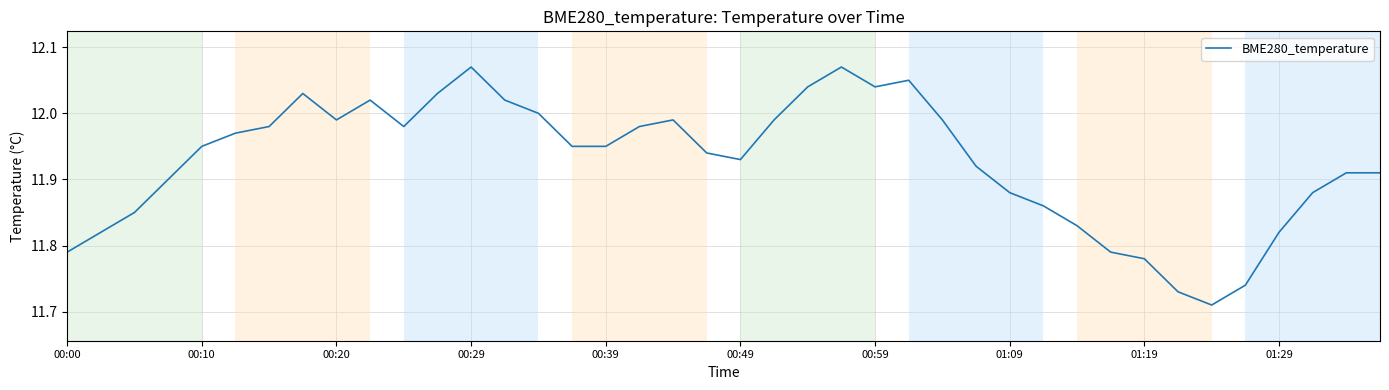

What is the difference between the maximum and minimum values?

0.4